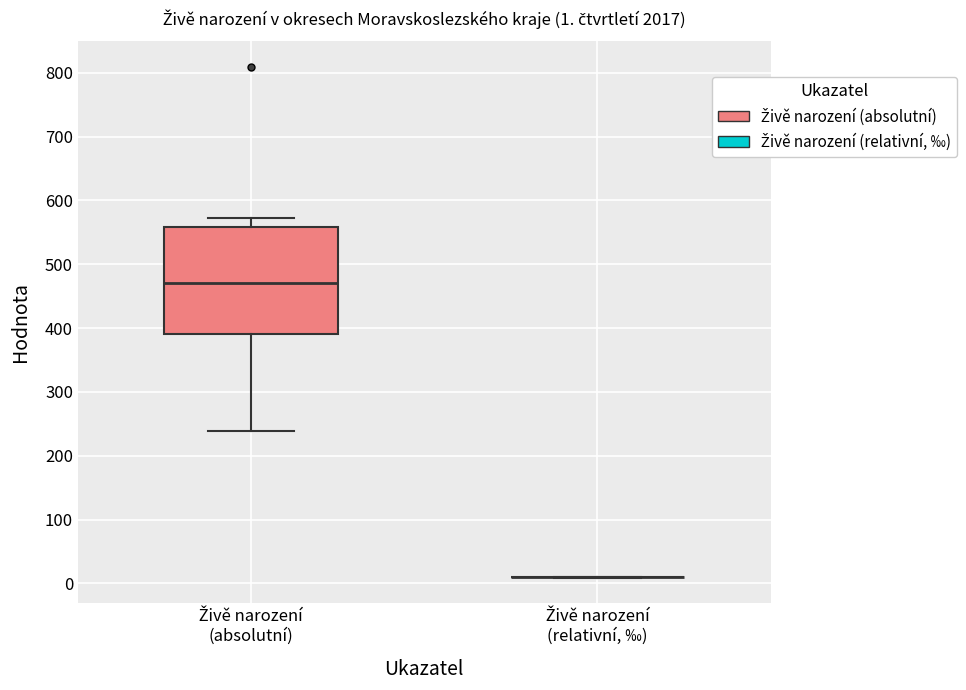

Which box is the tallest, from its lower edge to its upper edge?

Živě narození (absolutní)